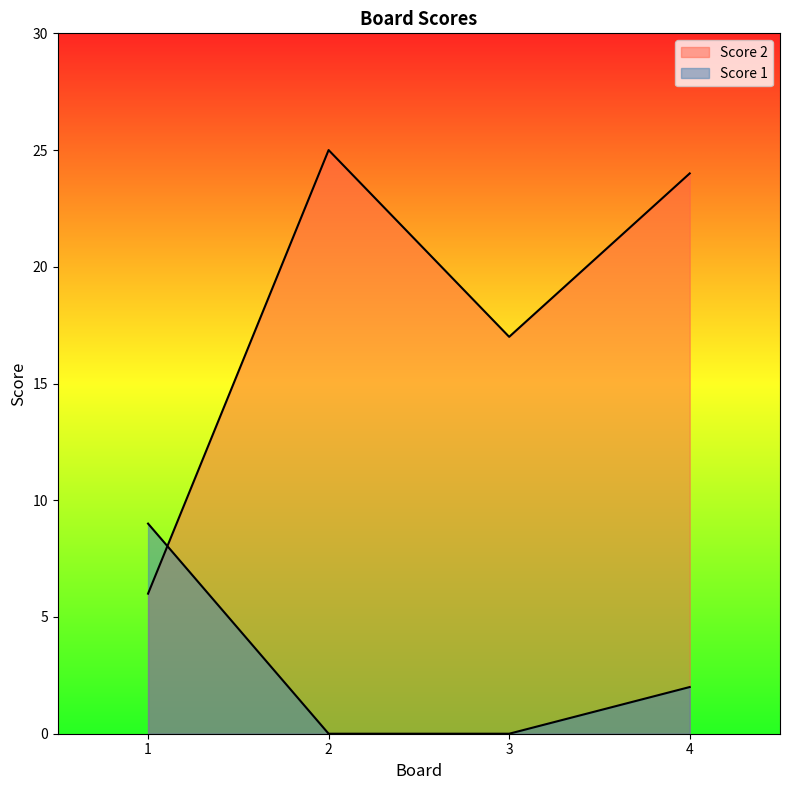

True or false: Score 1 and Score 2 intersect in this chart.

True